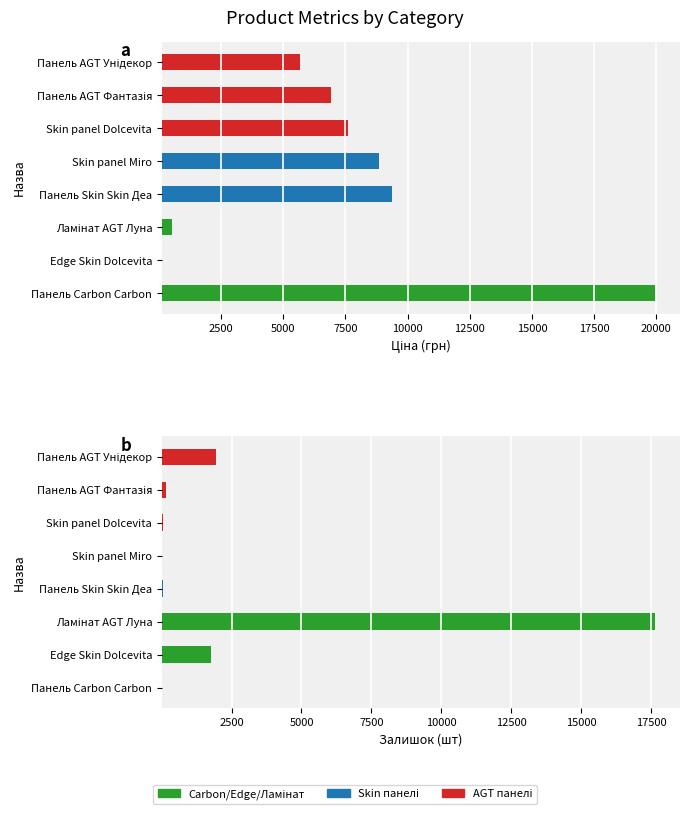

Does the chart contain stacked bars?

No